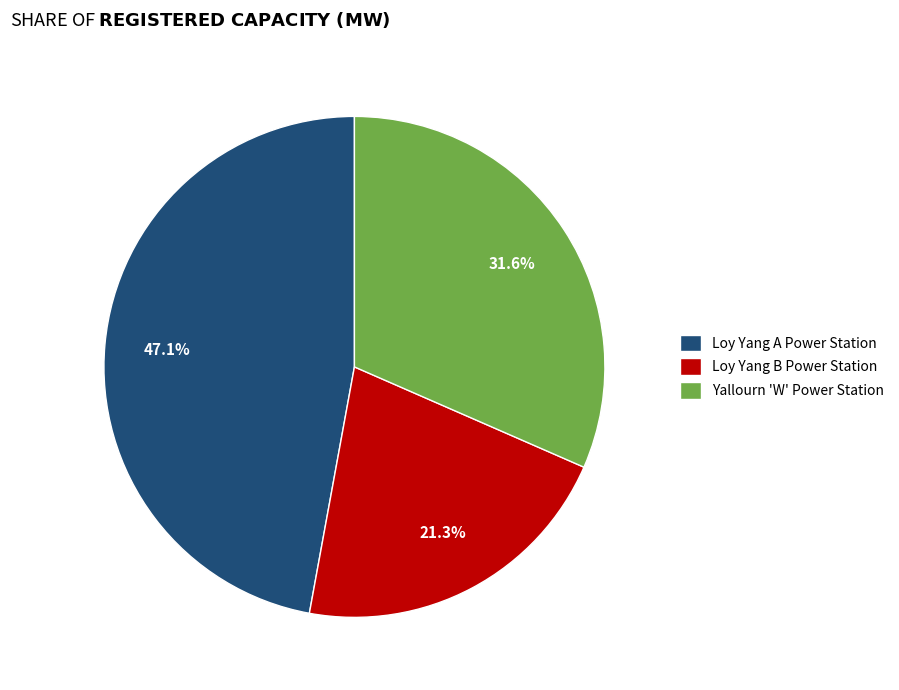

What is the largest slice in the pie chart?

Loy Yang A Power Station